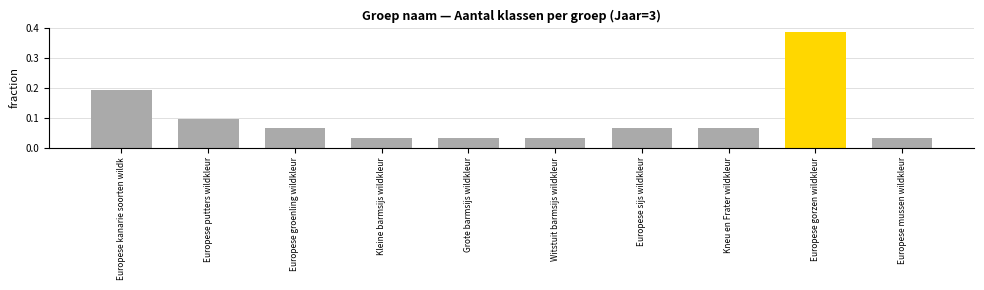

How many distinct data groups are displayed?

1